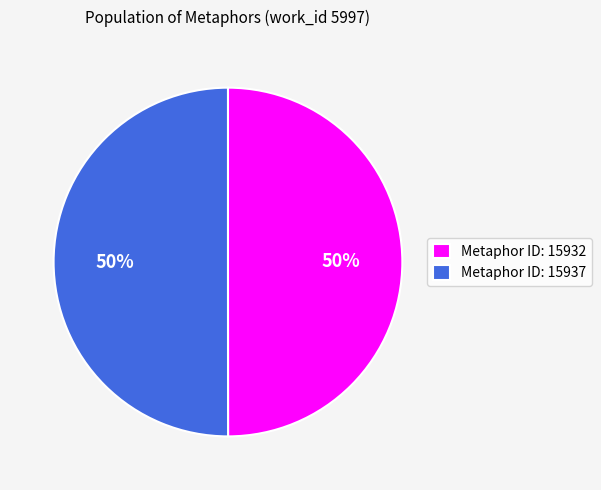

To the nearest percent, what percentage of the pie is Metaphor ID: 15937?

50%